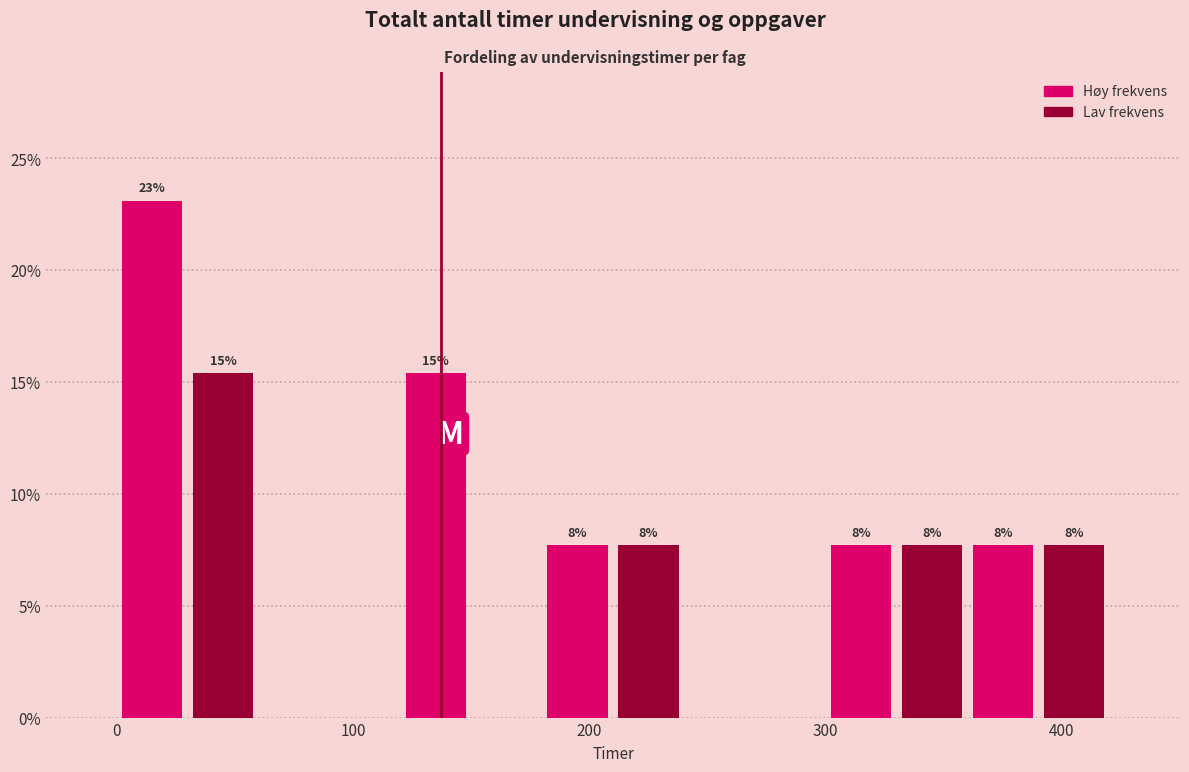

Around what value on the x-axis is the tallest bar? Give the approximate position of its centre, as read against the axis.

20